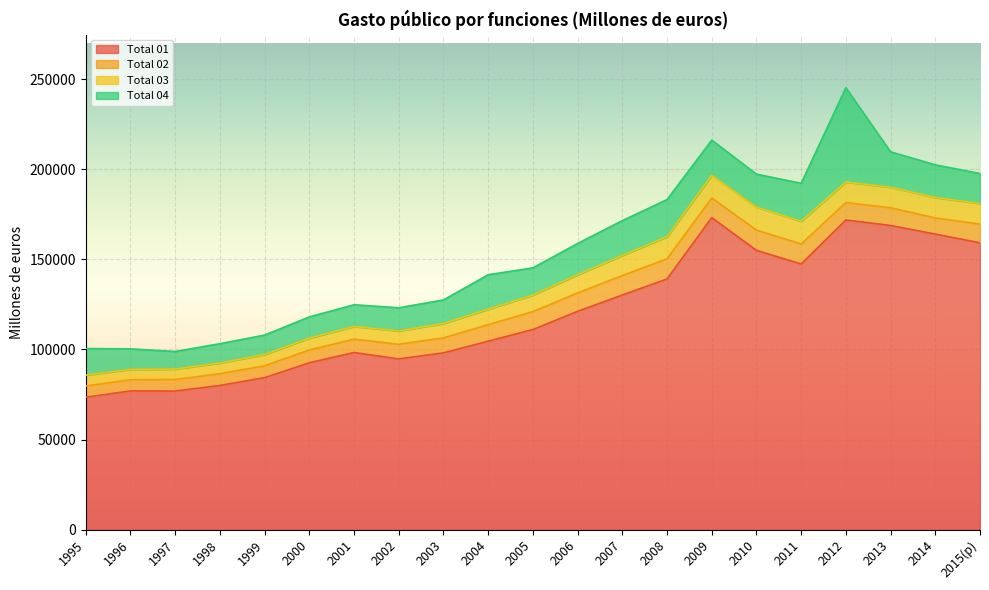

How many data points does each series have?

21